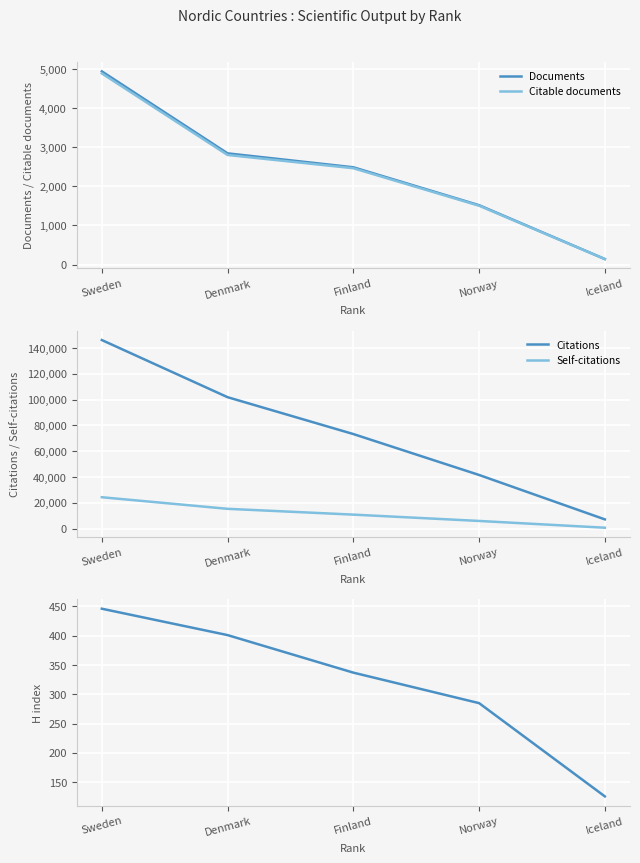

Where does the Documents series first go above 2487?

Sweden